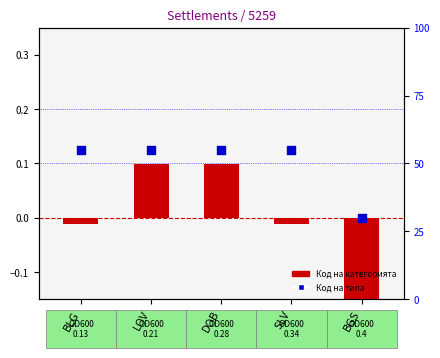

Which series has the largest total across all categories?

Код на типа